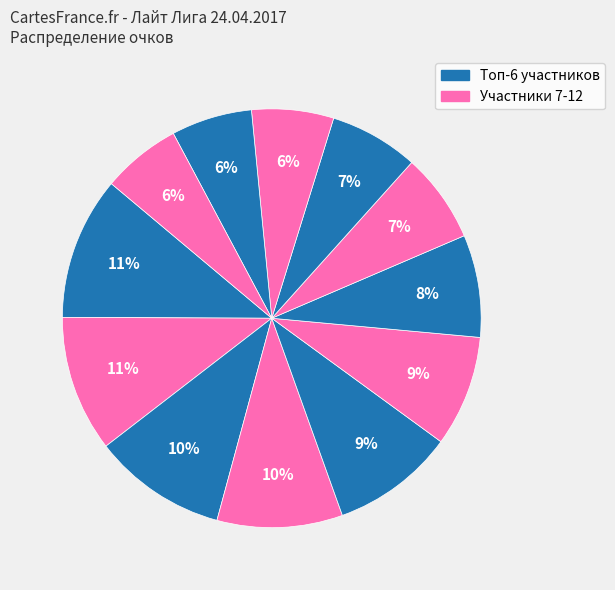

How many segments does this pie chart have?

12